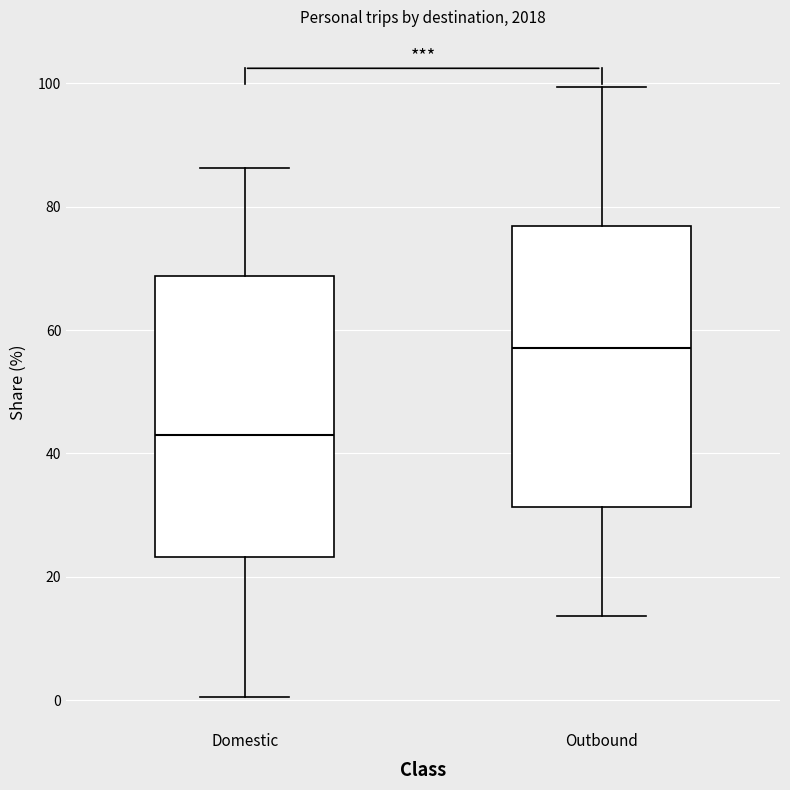

Where does the upper whisker of the box for Domestic end on the y-axis? The values are not printed on the chart, so give them approximately, as read against the axis.

86